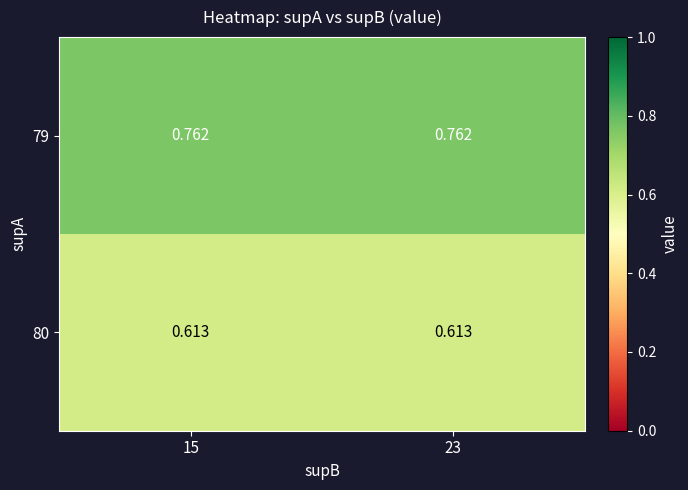

What is the spread (max minus min) of values at 23?

0.1